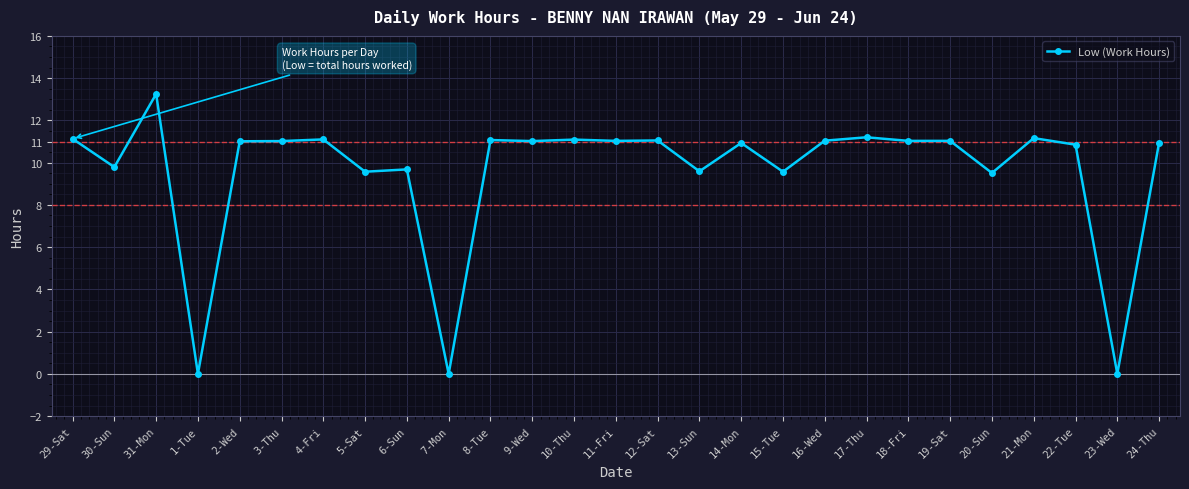

What is the sum of all values?

258.7